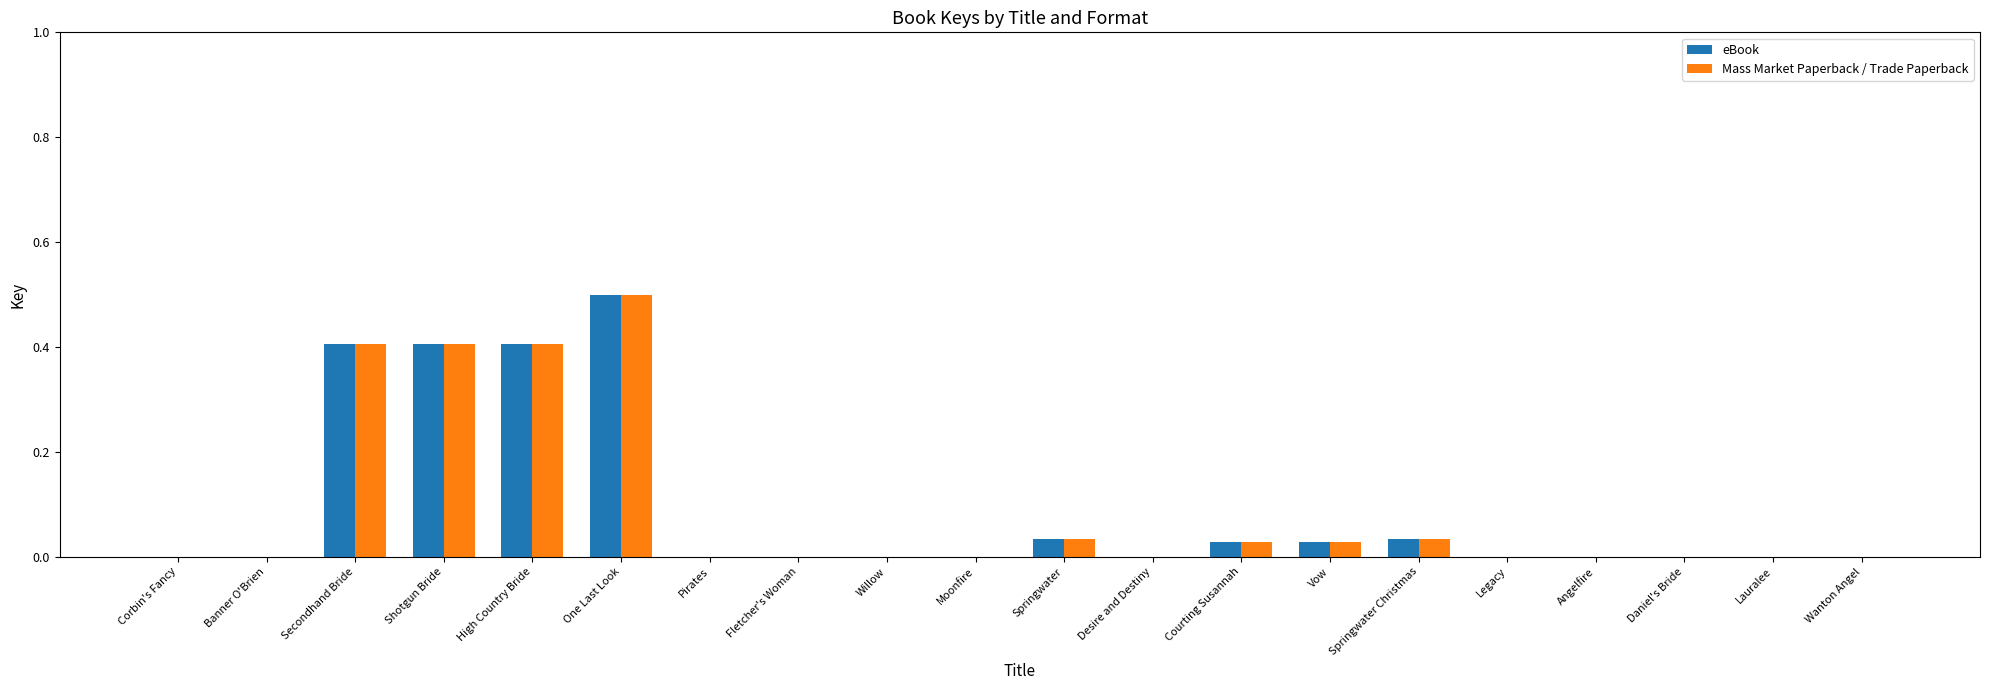

What is the sum of all Mass Market Paperback / Trade Paperback values?

1.8